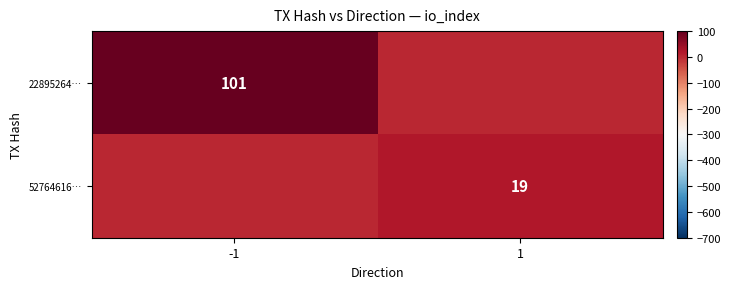

True or false: 22895264… has a value of 26 at -1.

False